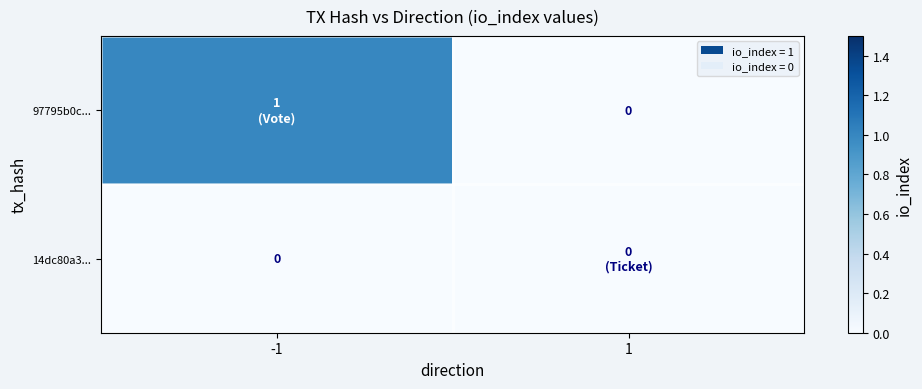

Which series has the largest total across all categories?

97795b0c...